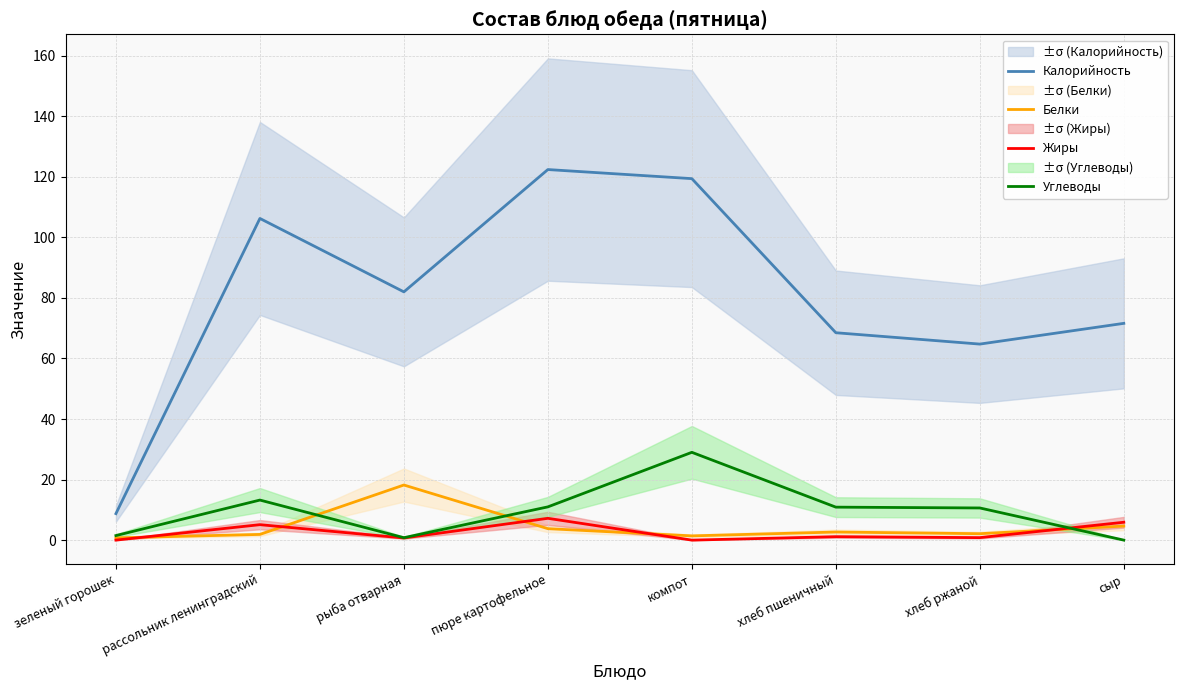

What is the greatest value displayed?

122.4